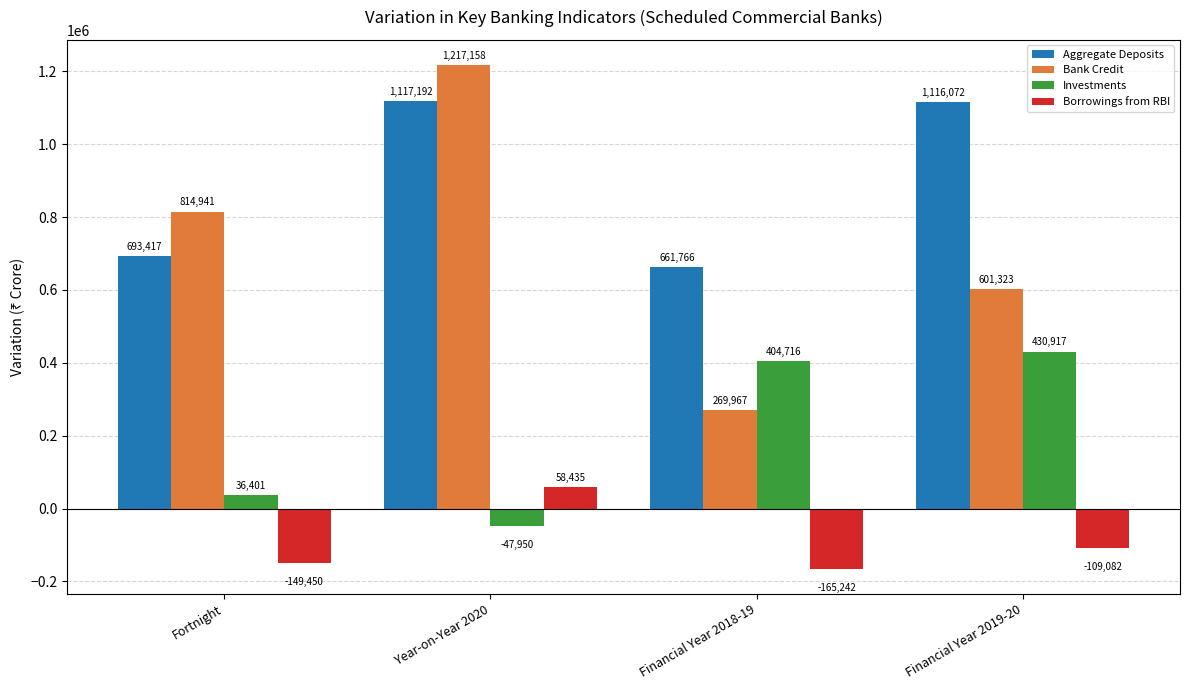

Is it true that Bank Credit equals 269967 at Financial Year 2018-19?

True